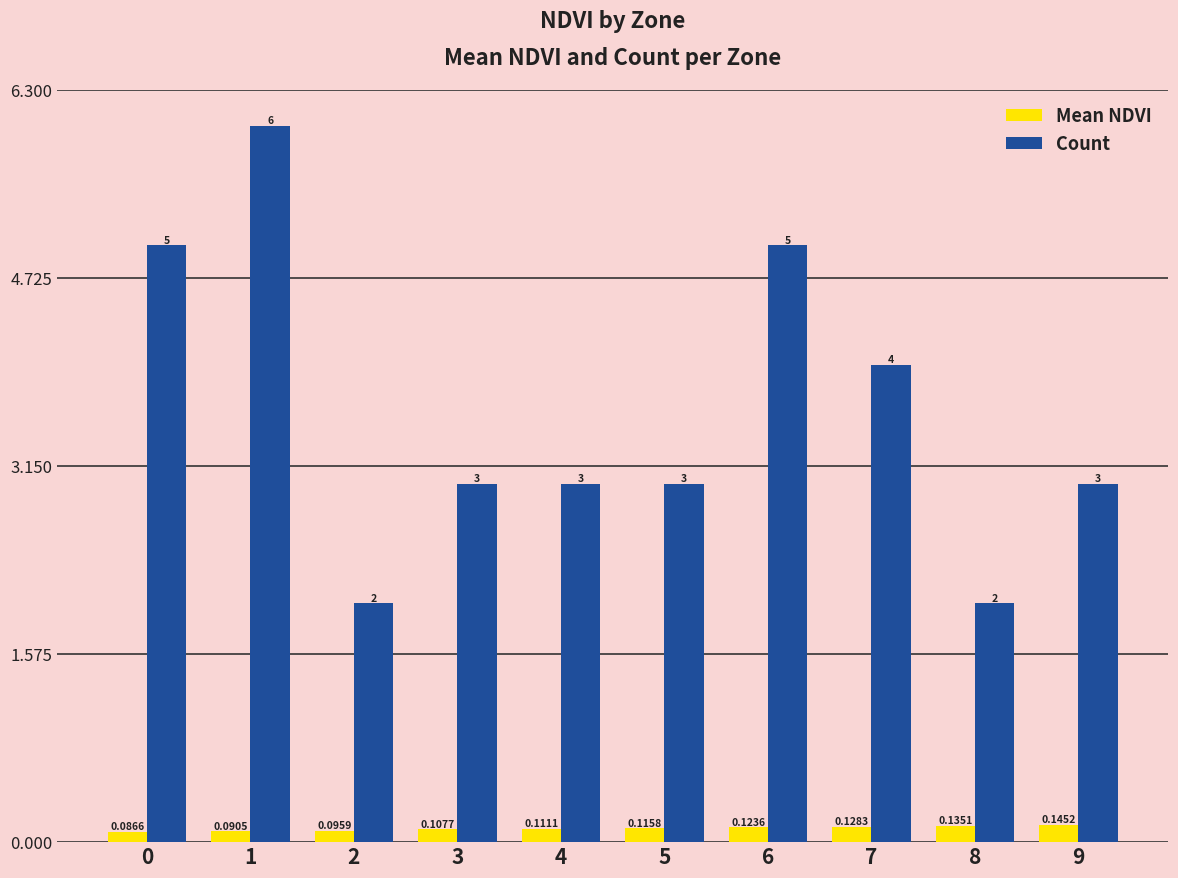

Which series has the widest spread of values?

Count